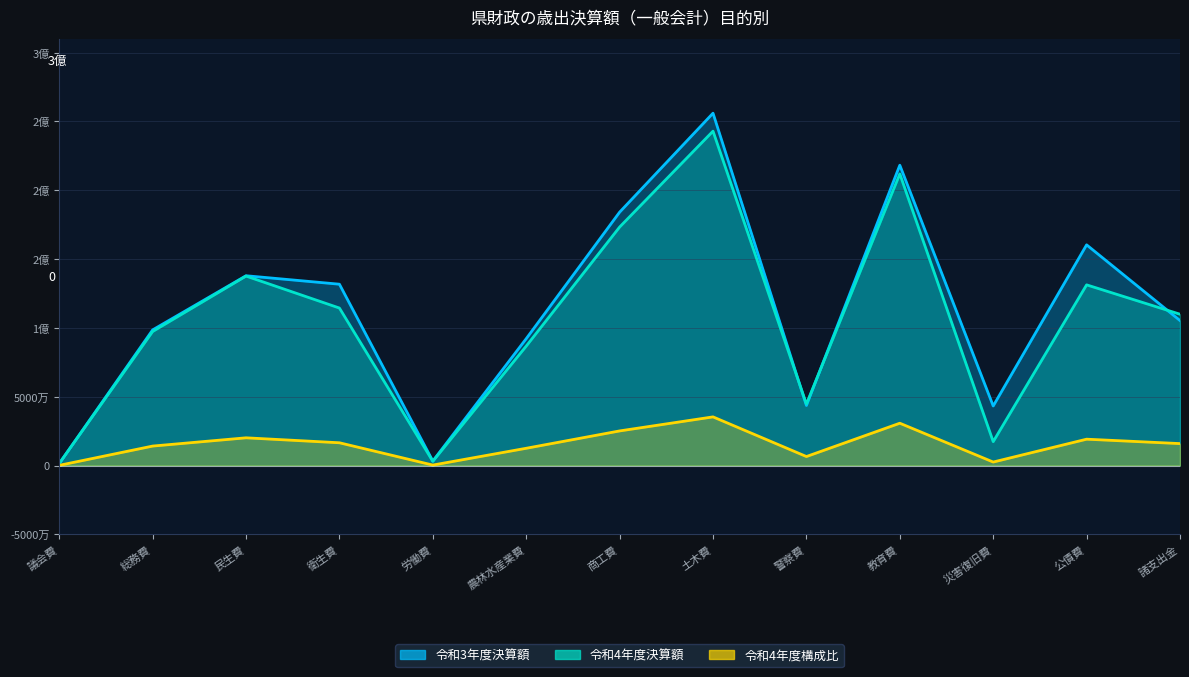

What position from the left is 警察費?

9